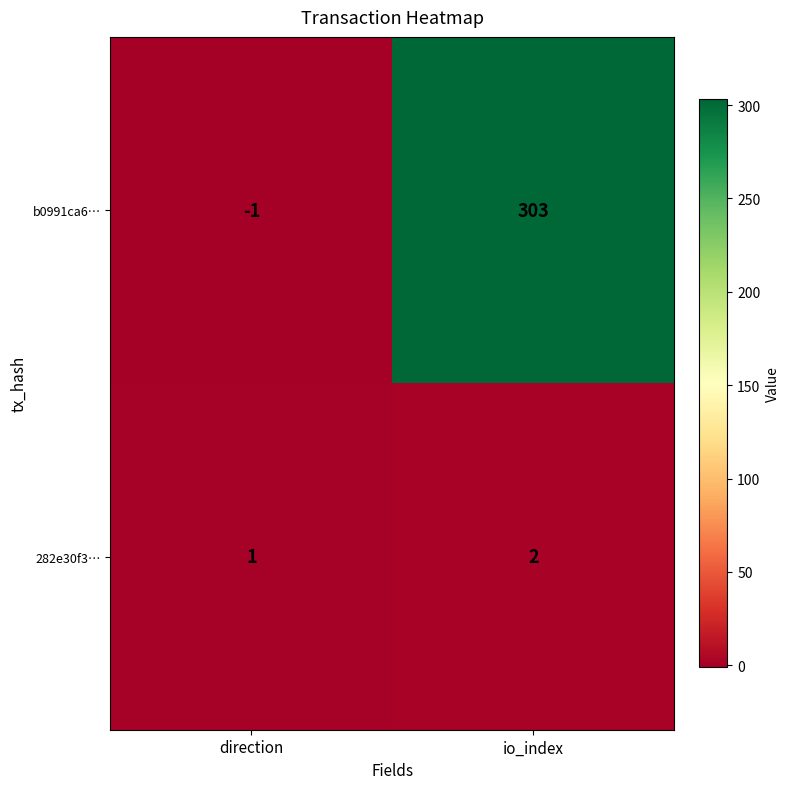

The value of 282e30f3… at io_index is 2. True or false?

True